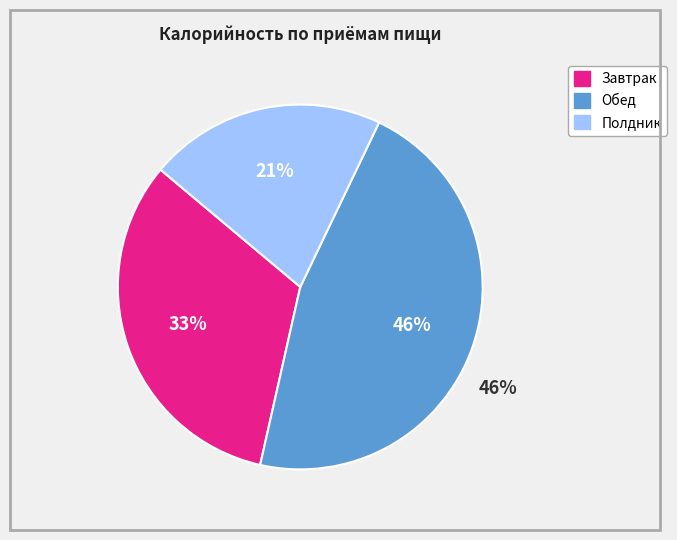

Approximately how many times larger is the value at Обед compared to Завтрак?

1.4